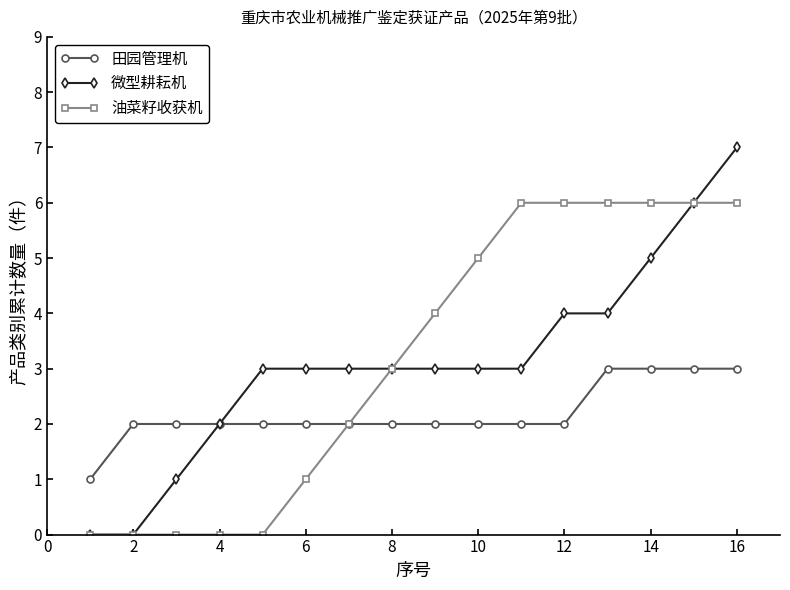

What is the greatest value displayed?

7